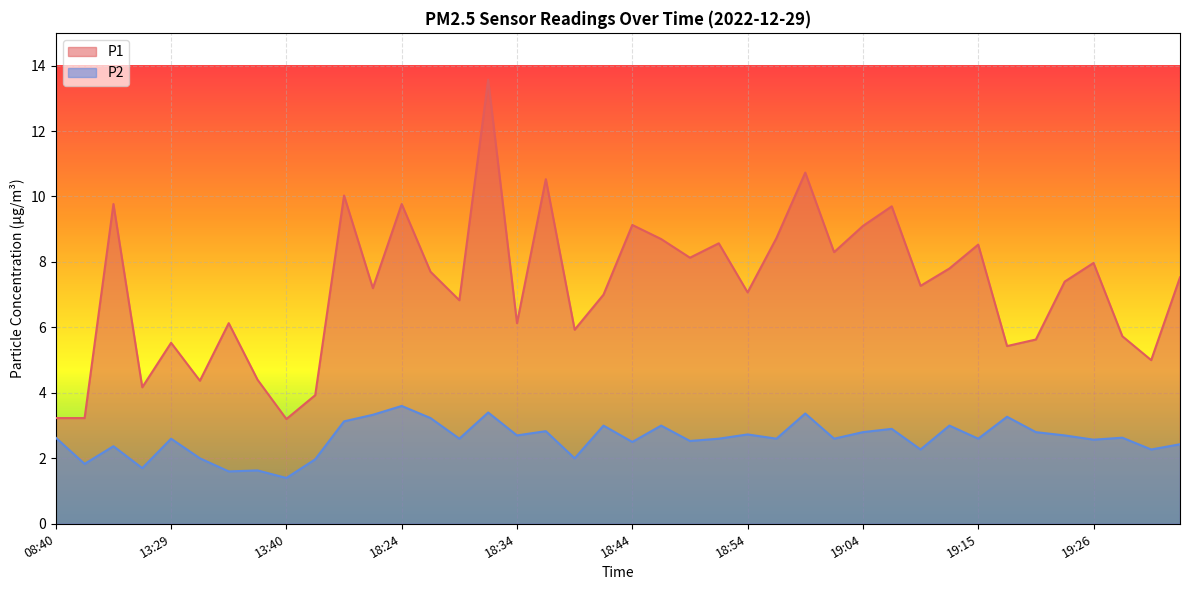

At which category does P2 reach its first local peak?

13:24